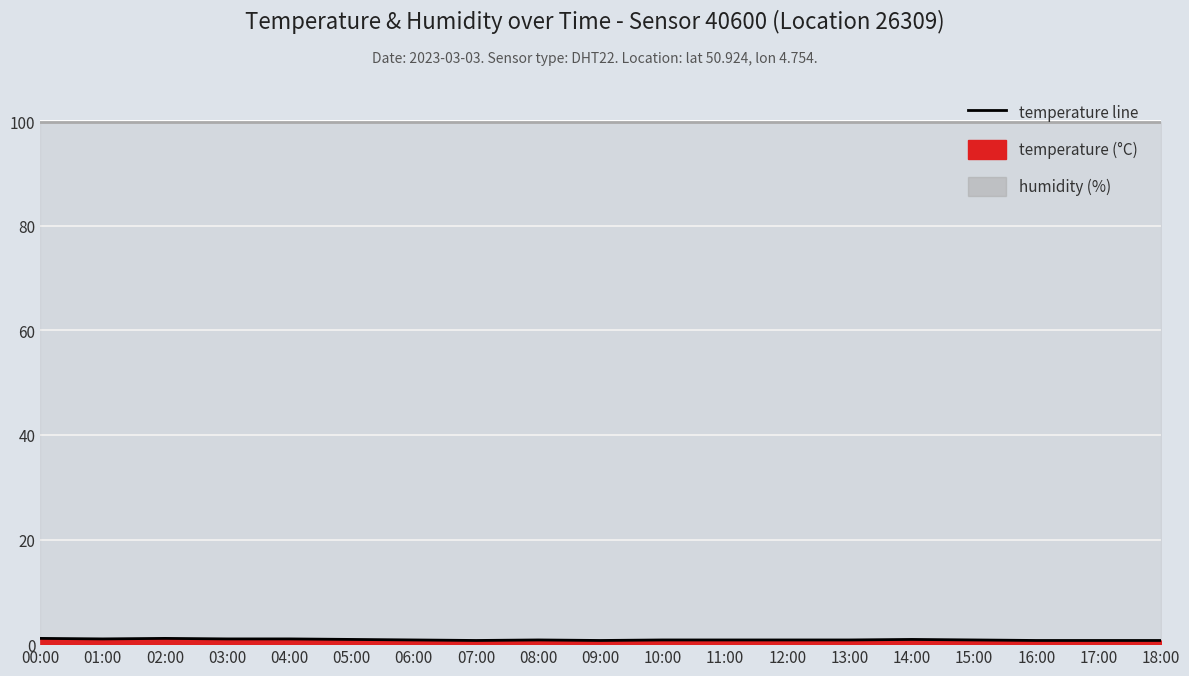

What is the label of the 17th point from the right?

02:00